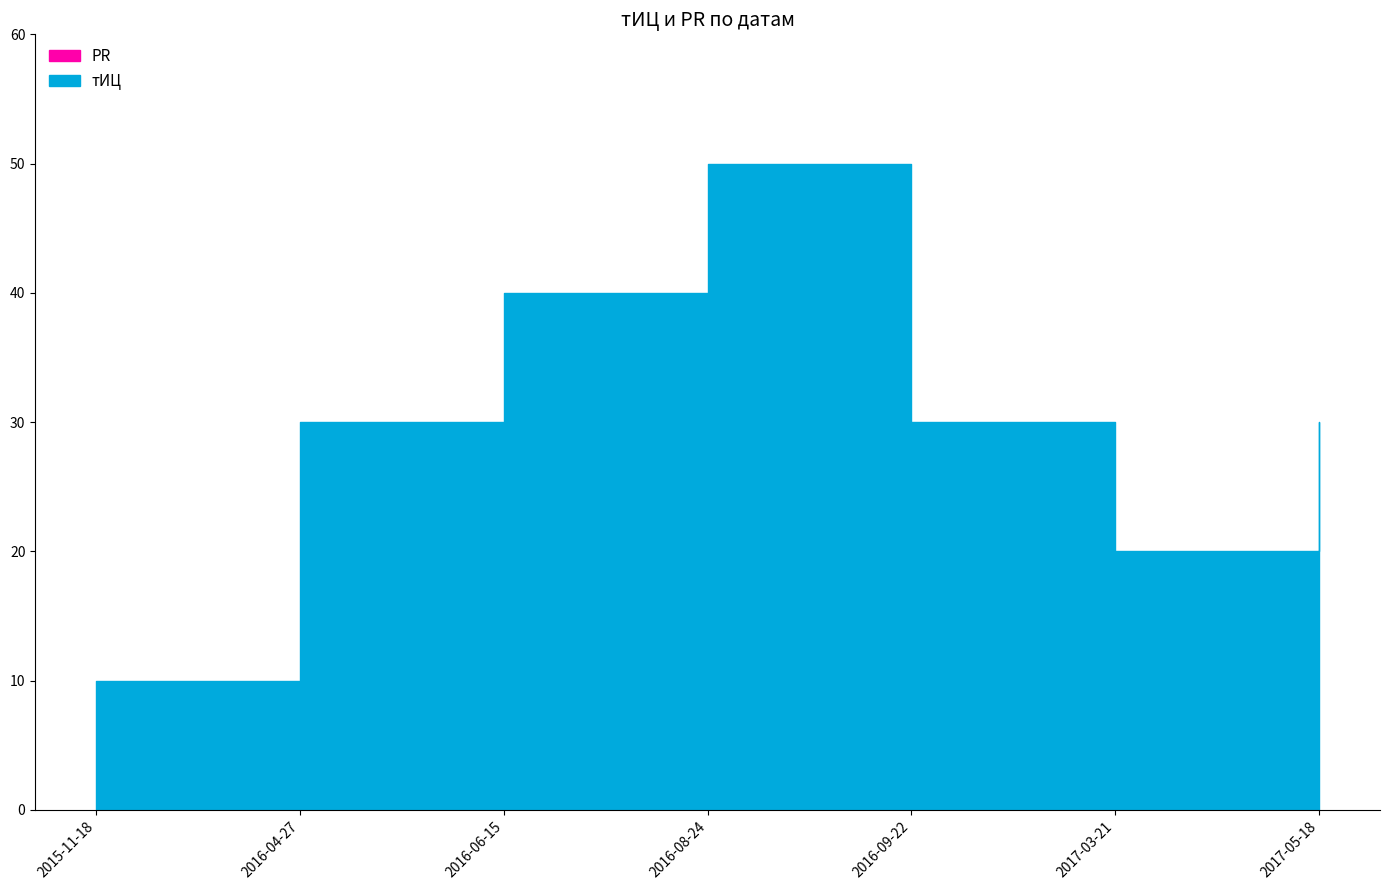

List the series in order of their peak value, lowest first.

PR, тИЦ